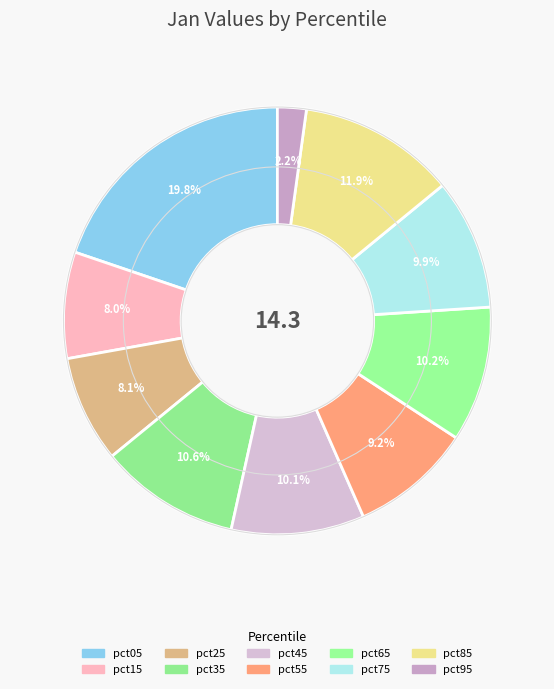

True or false: pct75 accounts for 10% of the total.

True